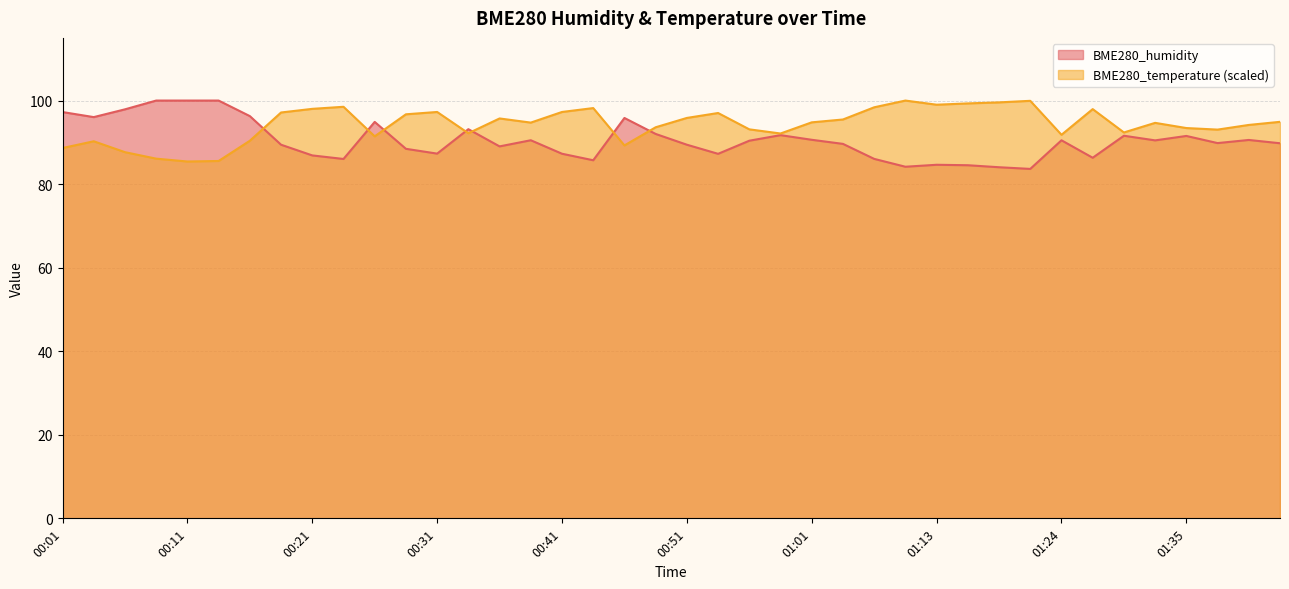

What is the value of the BME280_temperature point at the 1st from the left?

88.6